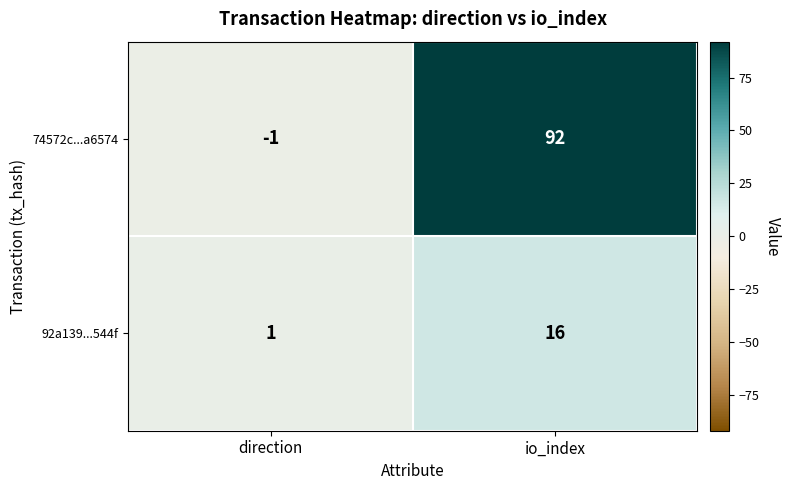

List the series in order of their peak value, highest first.

74572c...a6574, 92a139...544f